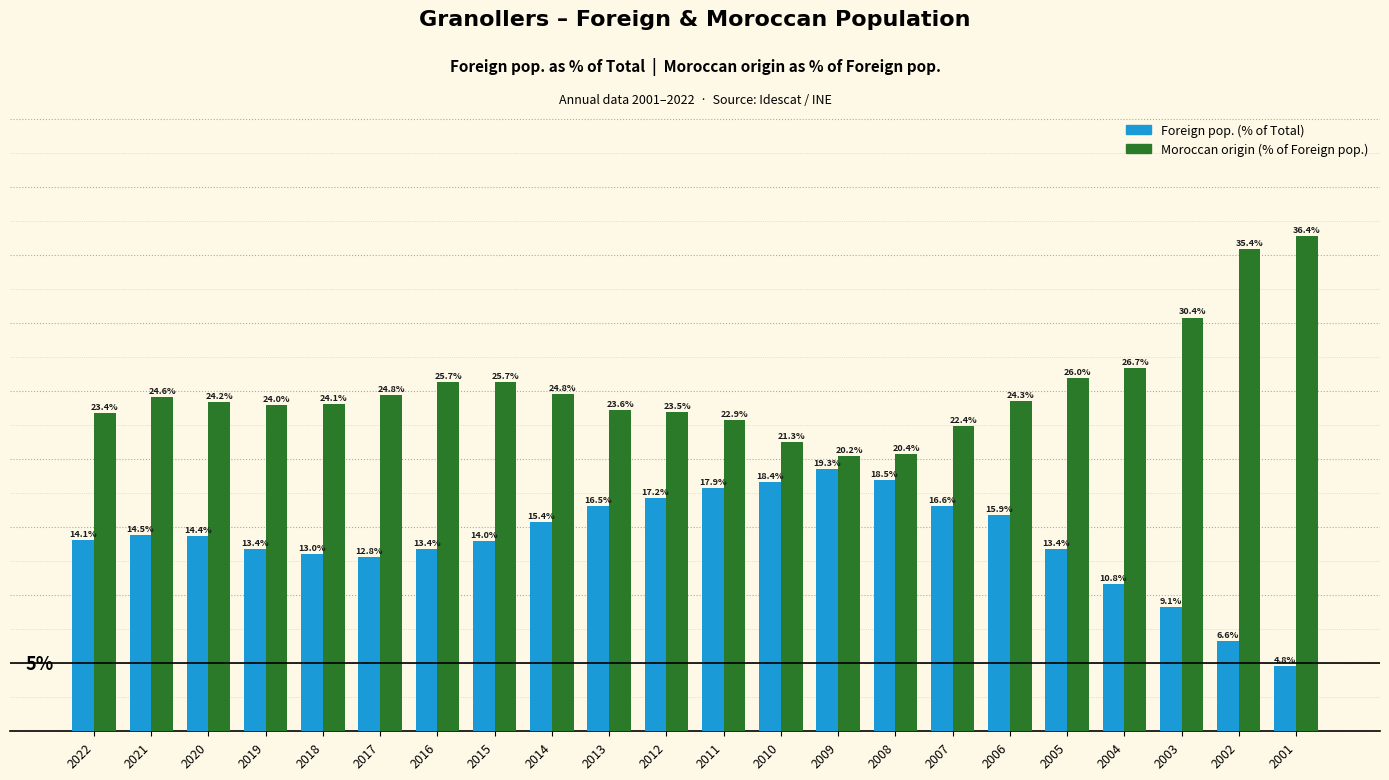

At 2007, list the series in order from largest to smallest.

Moroccan origin (% of Foreign pop.), Foreign pop. (% of Total)